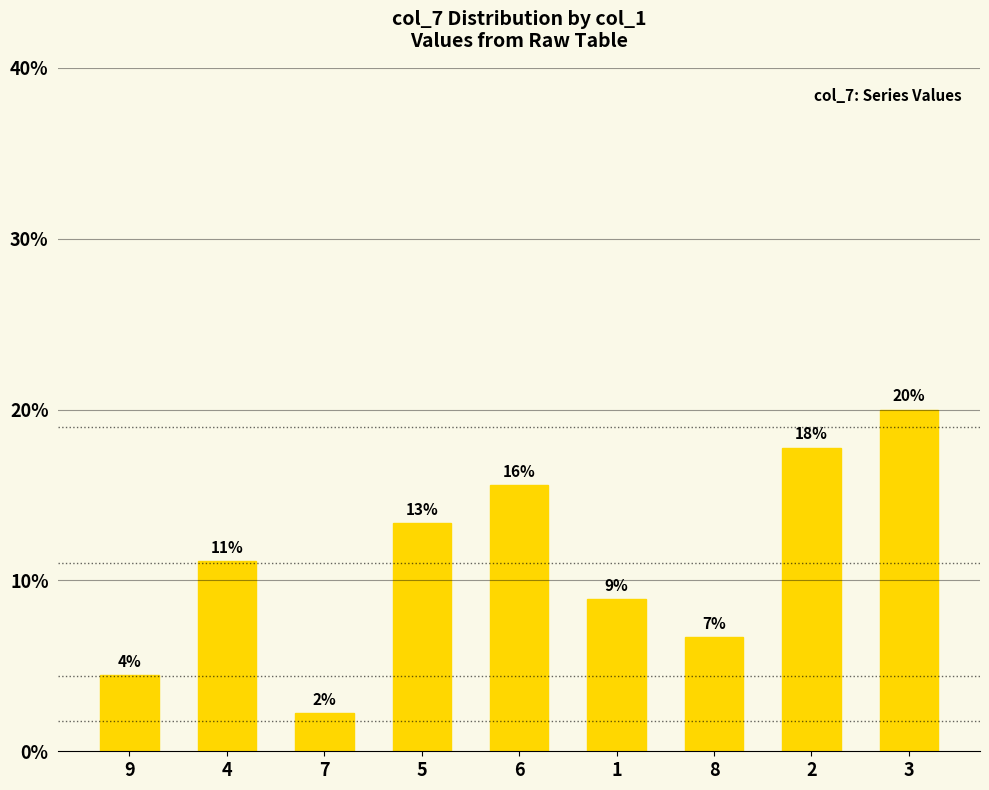

Does the chart contain any negative values?

No